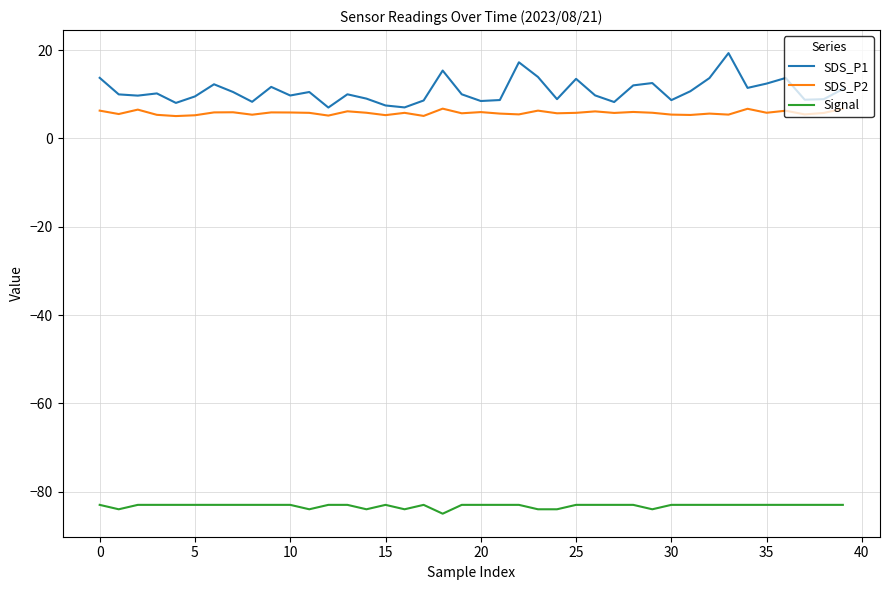

Which series has the widest spread of values?

SDS_P1